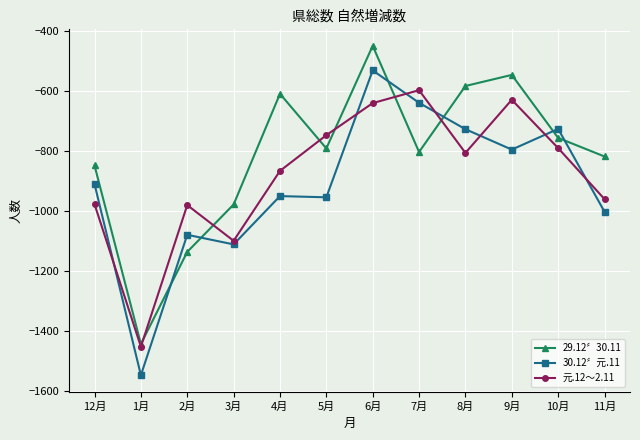

What is the spread (max minus min) of values at 5月?

207